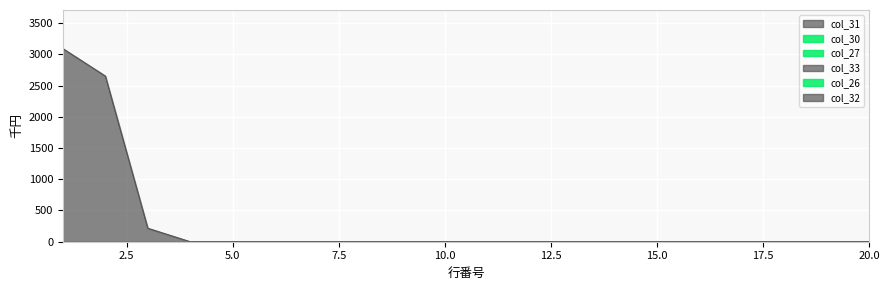

True or false: col_30 and col_26 intersect in this chart.

False